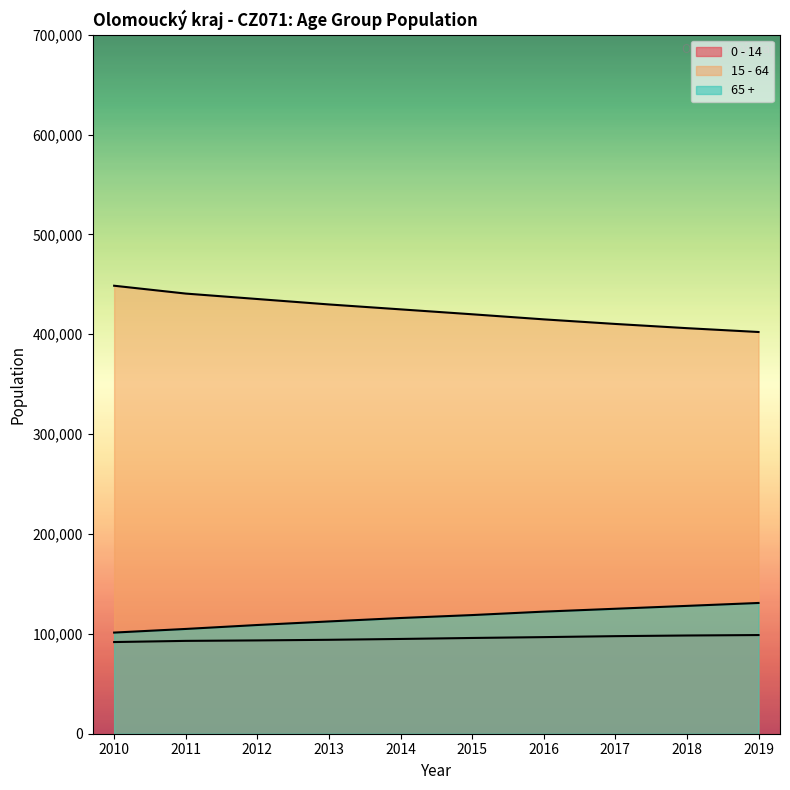

What is the value of the 65 + point at the 4th from the left?

112440